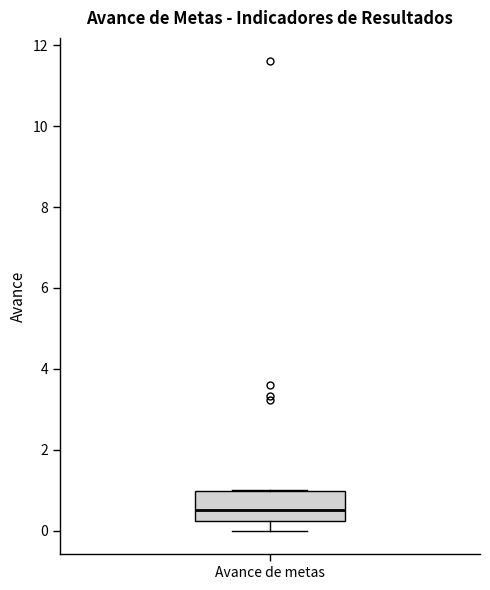

Read this box plot against the y-axis: the position of the median line, the range covered by the box, and the ends of both whiskers. The values are not printed on the chart, so give them approximately, as read against the axis.

median 0.6, box 0.2 to 1.0, whiskers 0.0 to 1.0